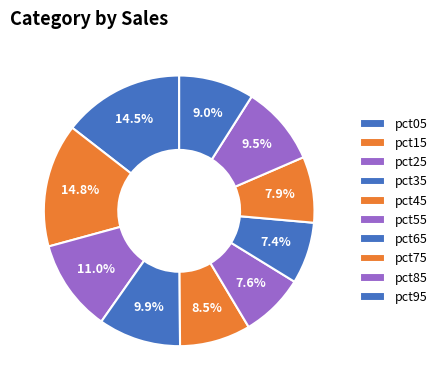

How much of the chart is everything except pct45?

91.5%